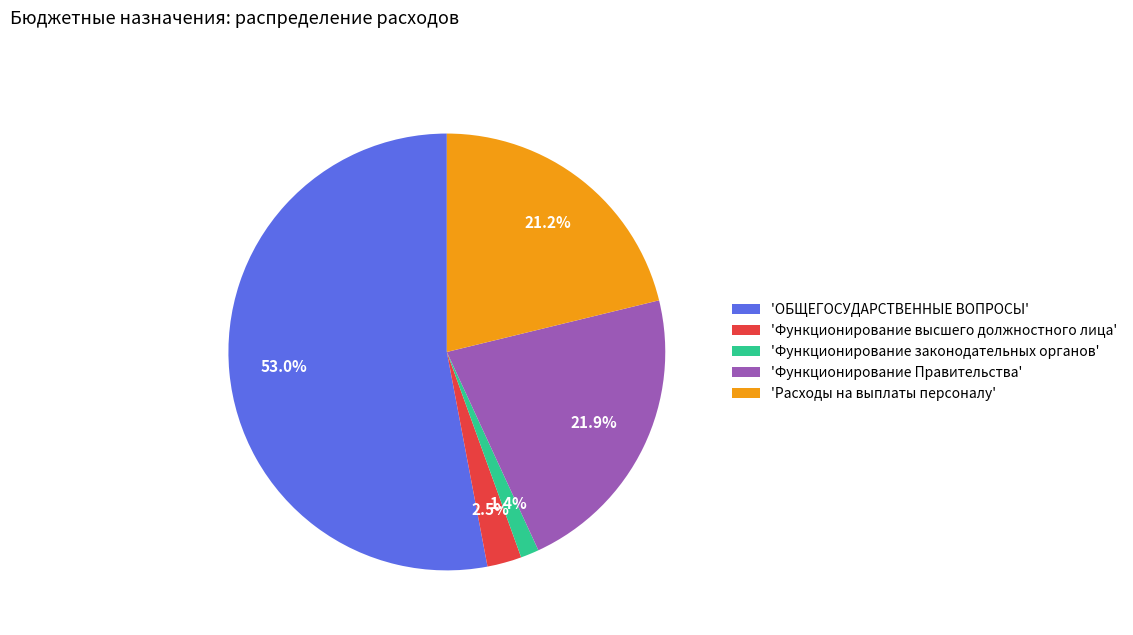

Which slice is the smallest?

'Функционирование законодательных органов'